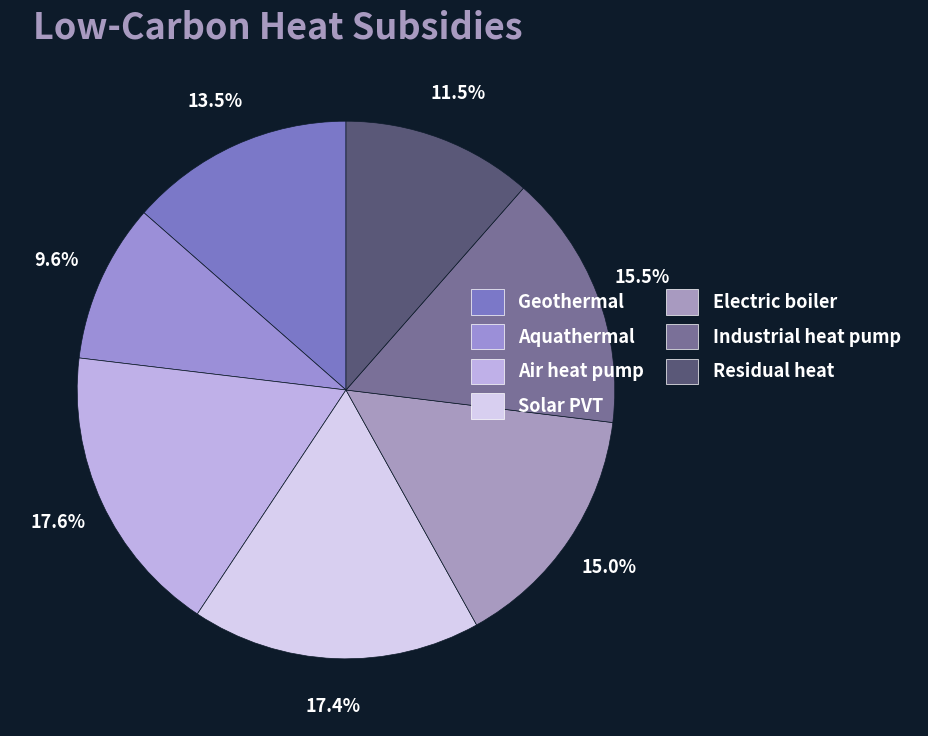

How many segments does this pie chart have?

7